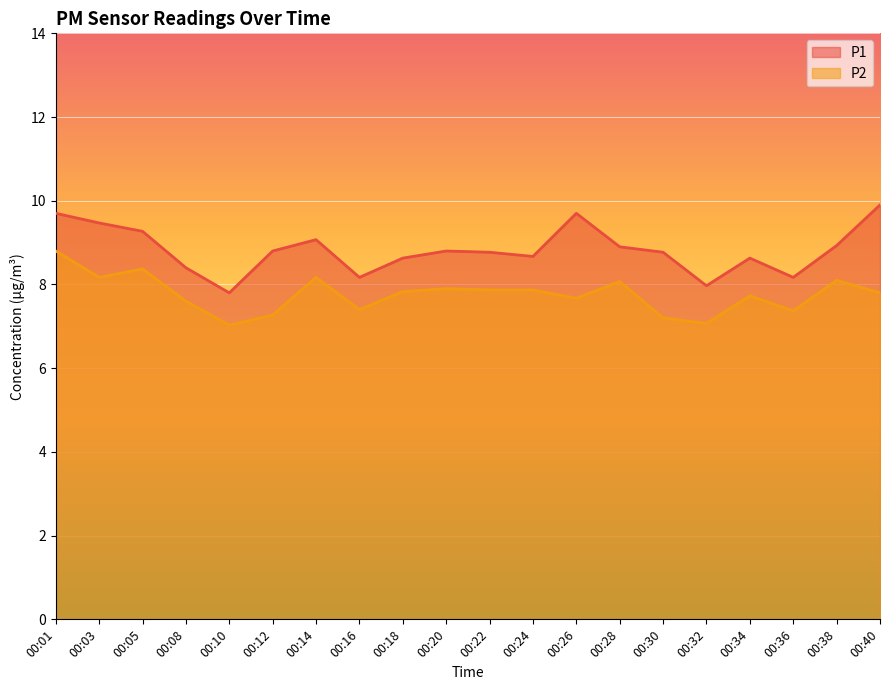

Where does the P1 series first go above 8?

00:01